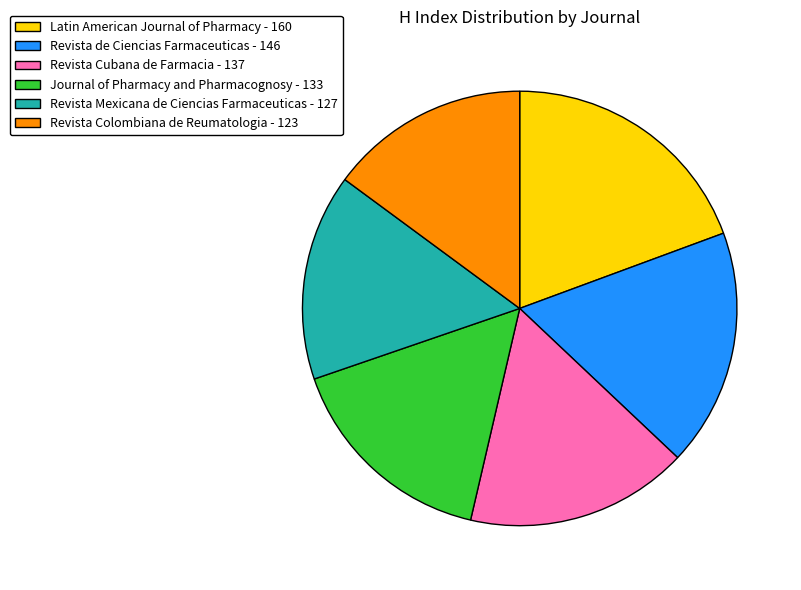

Is it true that Revista Mexicana de Ciencias Farmaceuticas - 127 is 15% of the pie?

True